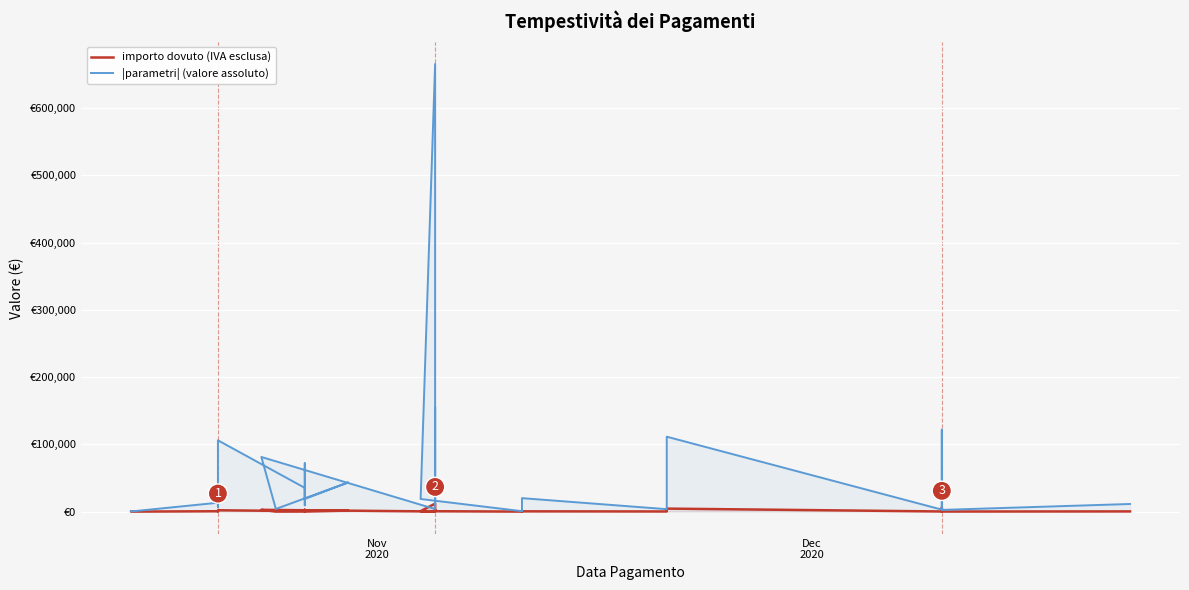

How many interior local valleys does the importo dovuto (IVA esclusa) series have?

12